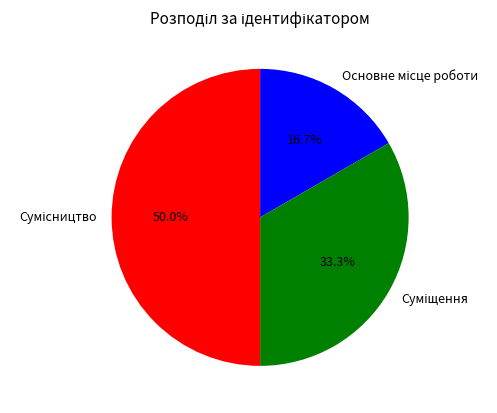

To the nearest percent, what is the difference between the largest and smallest slice percentages?

33%